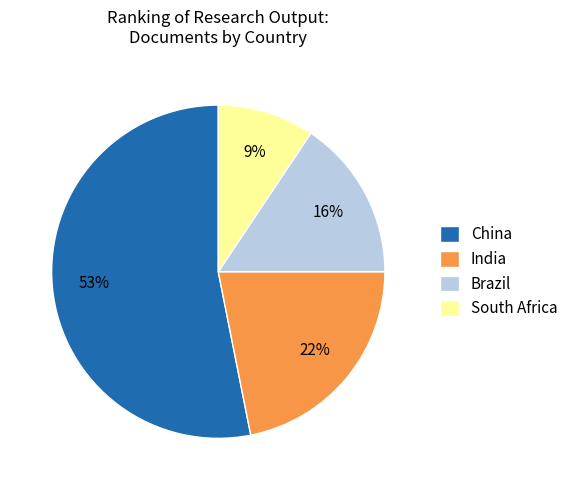

Is the sum of Brazil and South Africa greater than half?

No